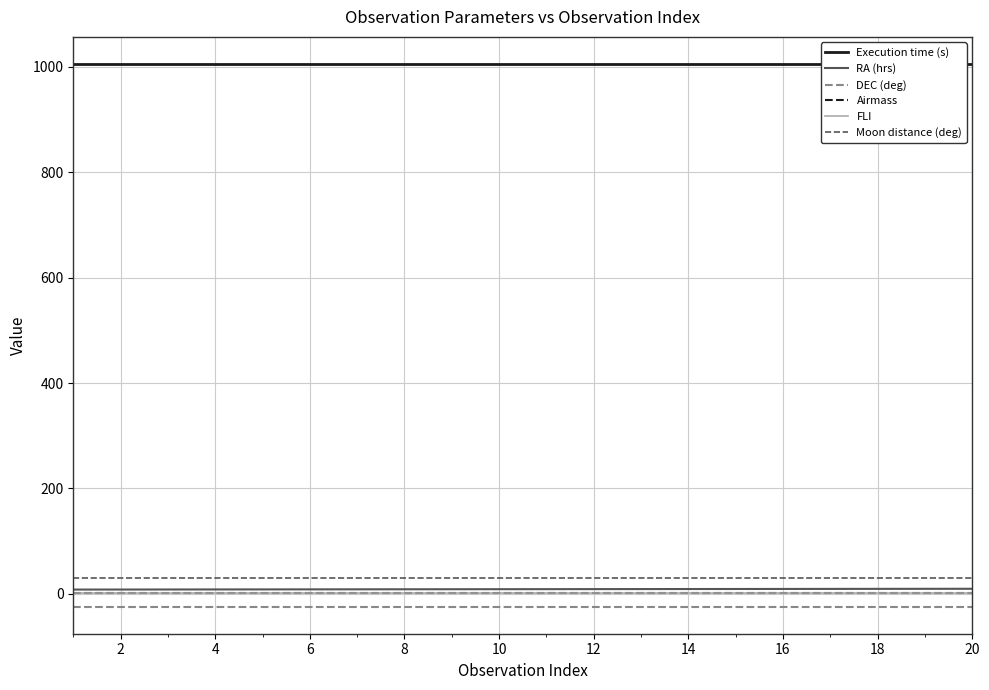

True or false: DEC (deg) and Airmass cross at least once.

False